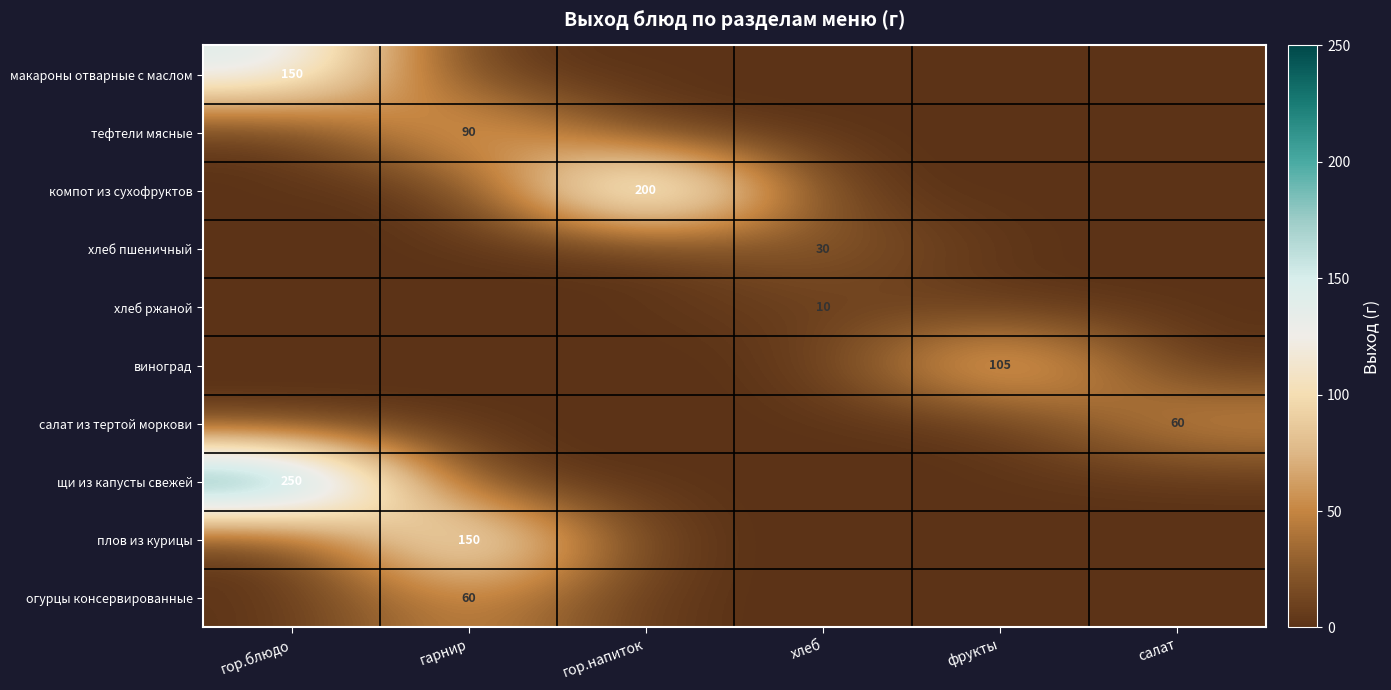

Is the value of компот из сухофруктов at гор.напиток greater than the value of макароны отварные с маслом at гор.блюдо?

Yes